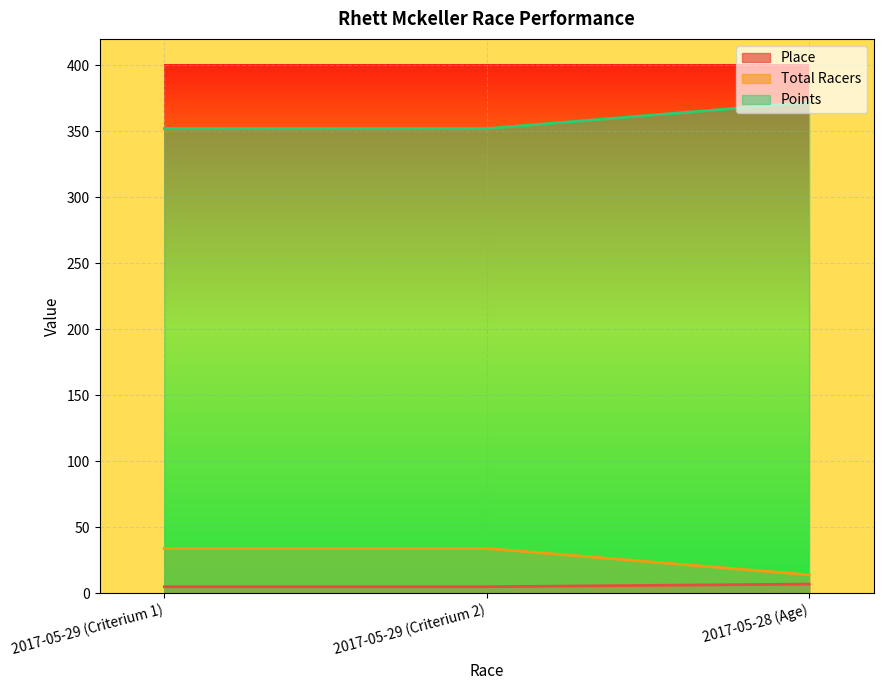

Which series has the widest spread of values?

Points